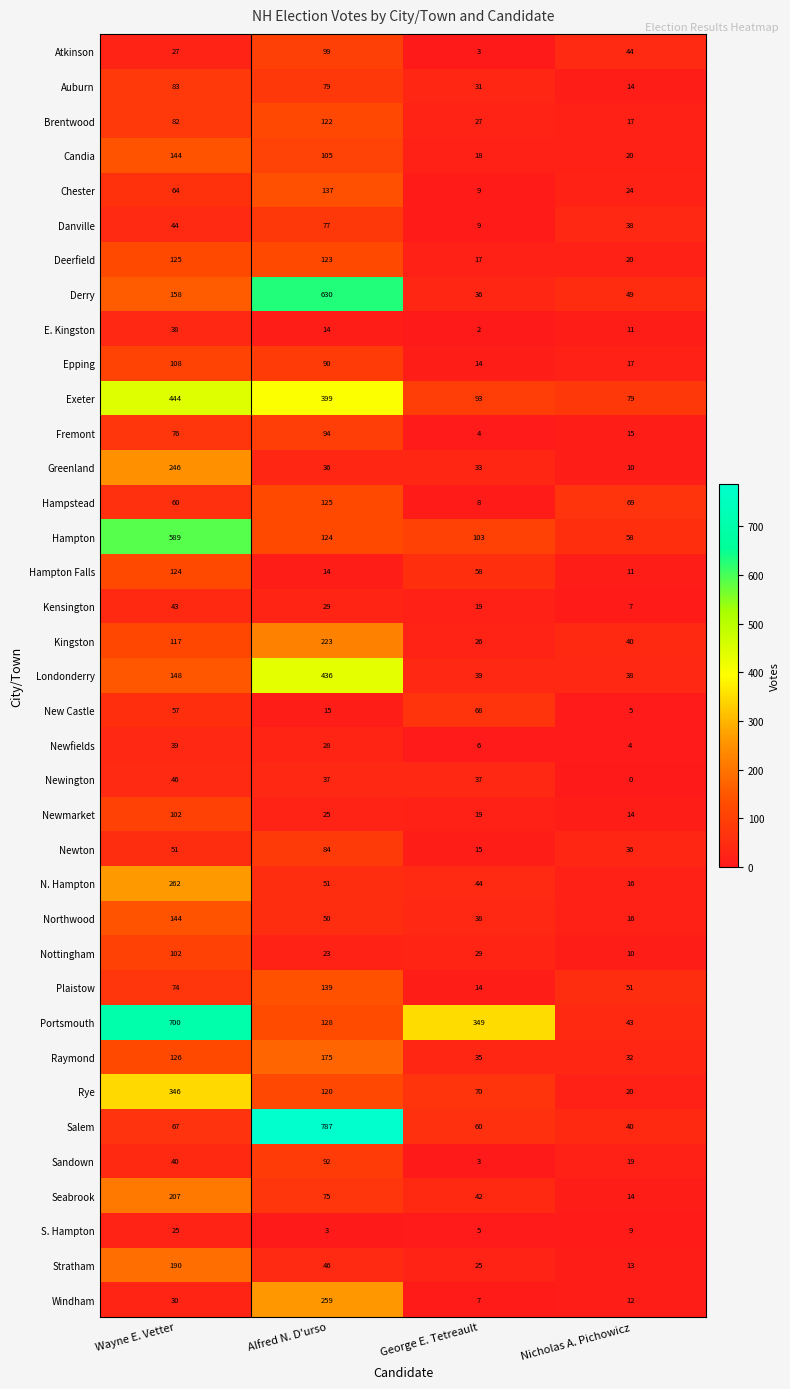

Which series has the largest total across all categories?

Portsmouth